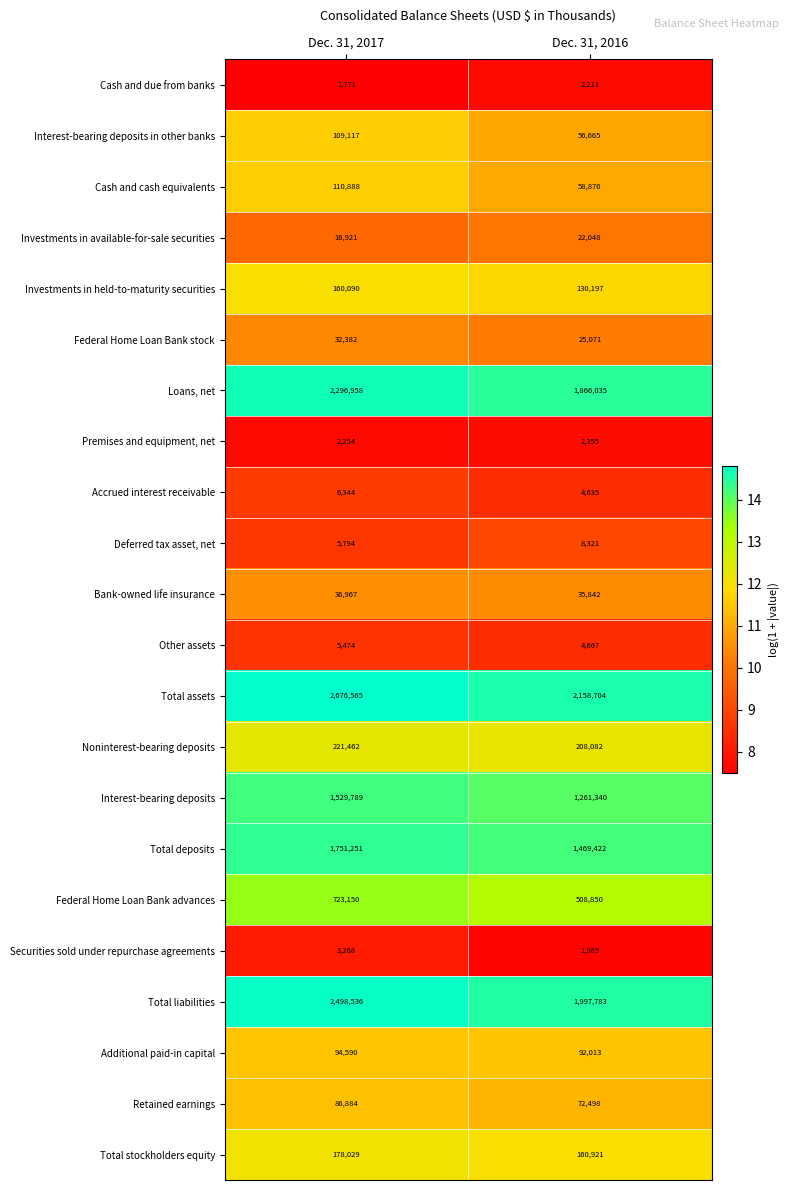

What is the difference between the highest and lowest values at Dec. 31, 2017?

2674794